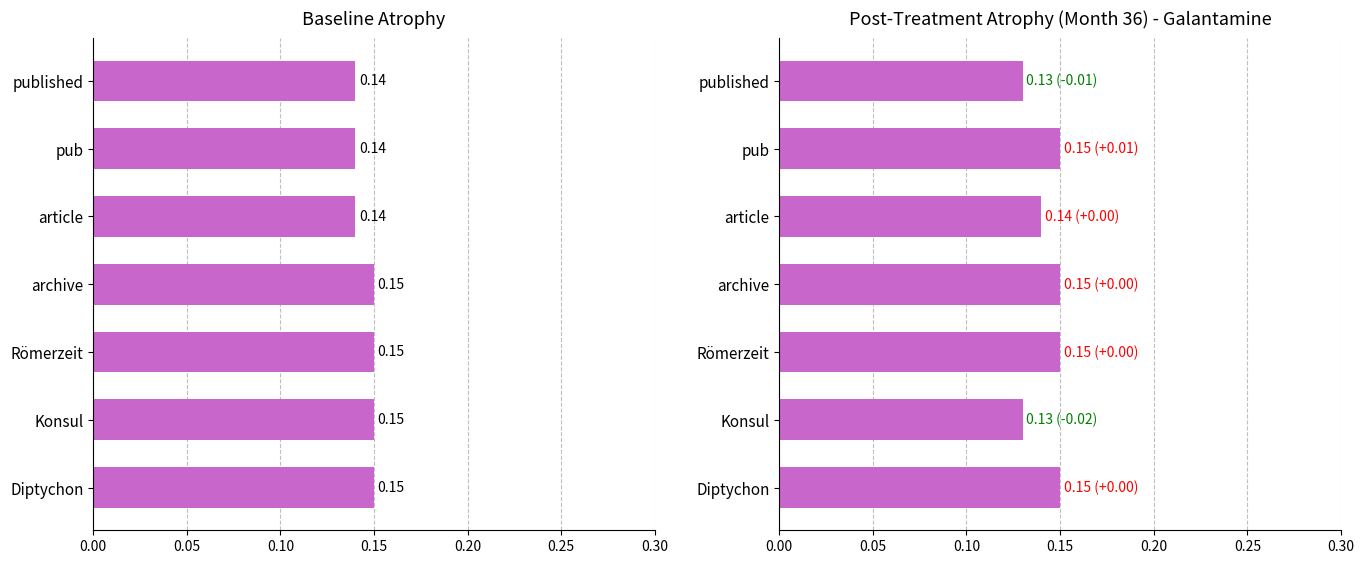

Count the number of data series in this chart.

2